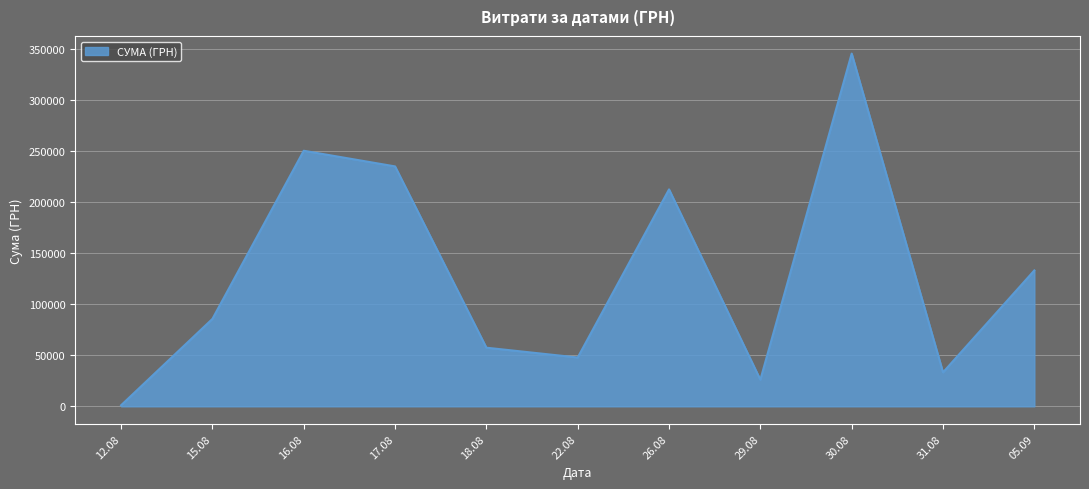

What is the change in value from 15.08 to 22.08?

-37819.2